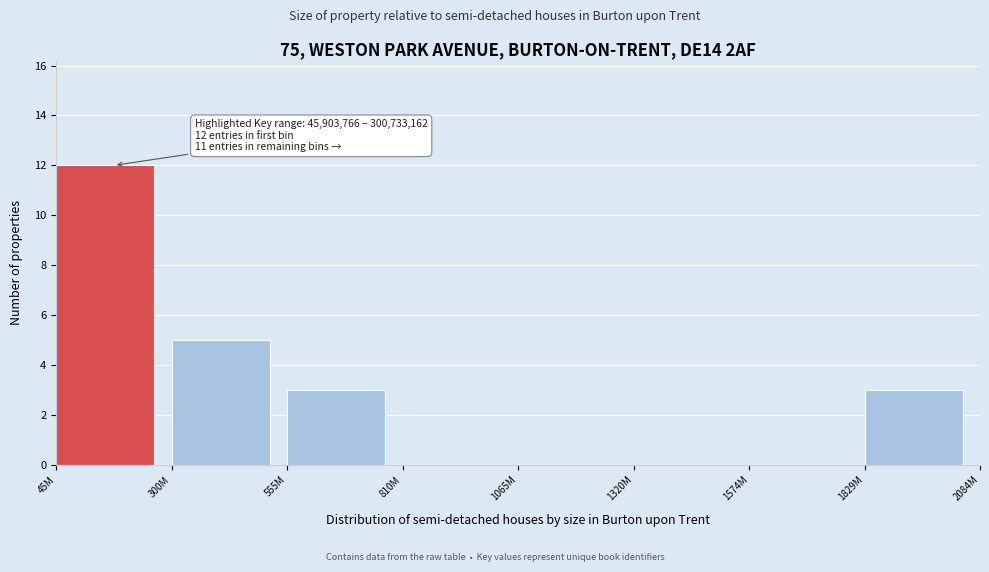

Reading right to left, list all the values displayed in this chart.

1829M=3	1574M=0	1320M=0	1065M=0	810M=0	555M=3	300M=5	45M=12